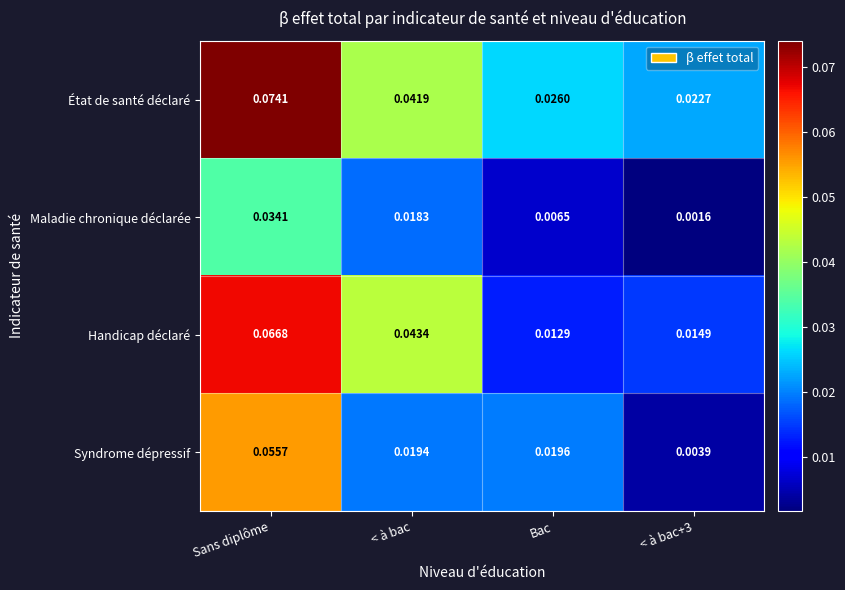

Where is Handicap déclaré nearest to the value 0?

Bac